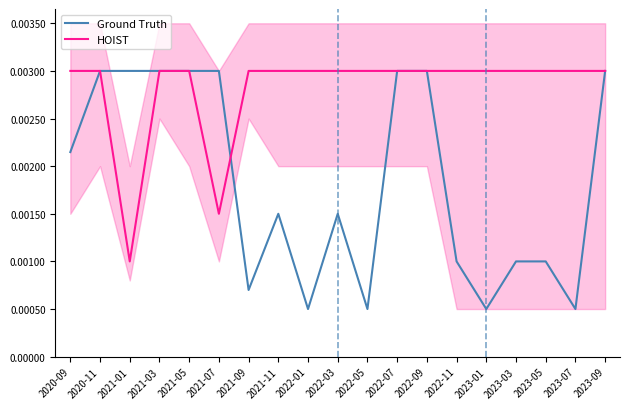

At which category does the chart reach its peak across all series?

2020-11